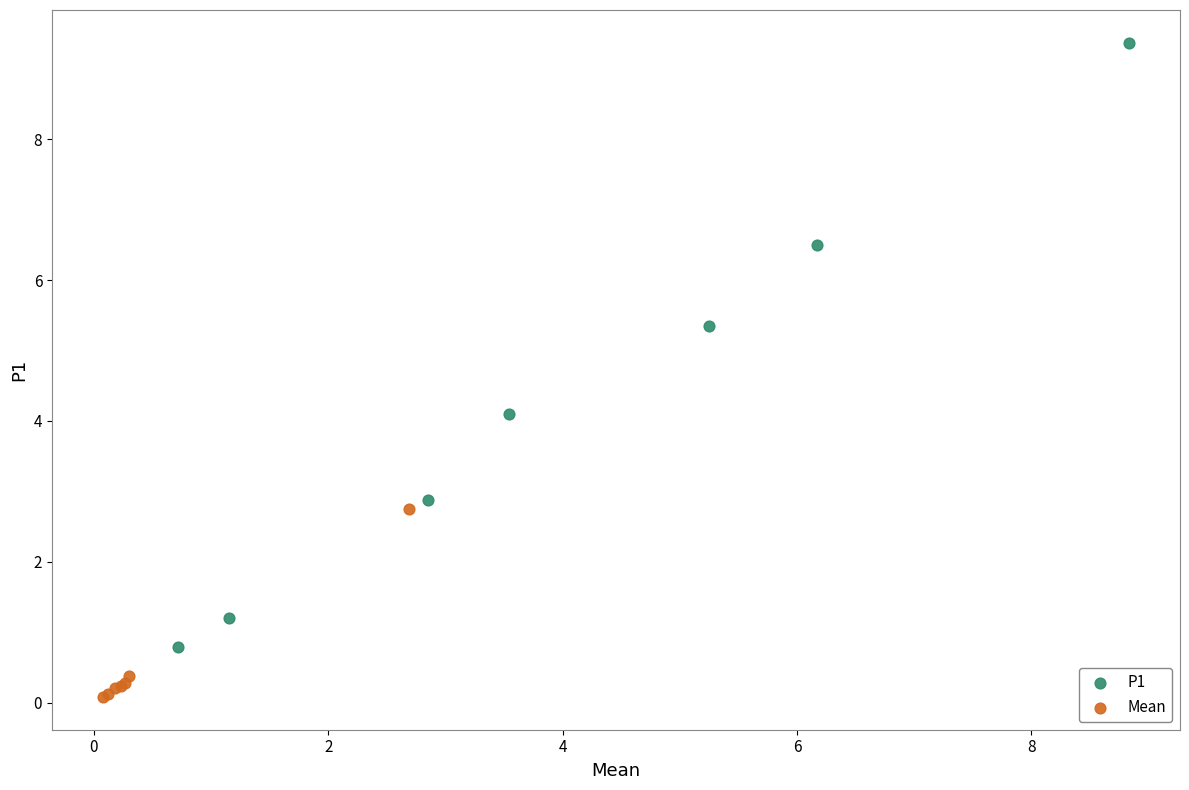

Which series reaches the maximum Y coordinate?

P1